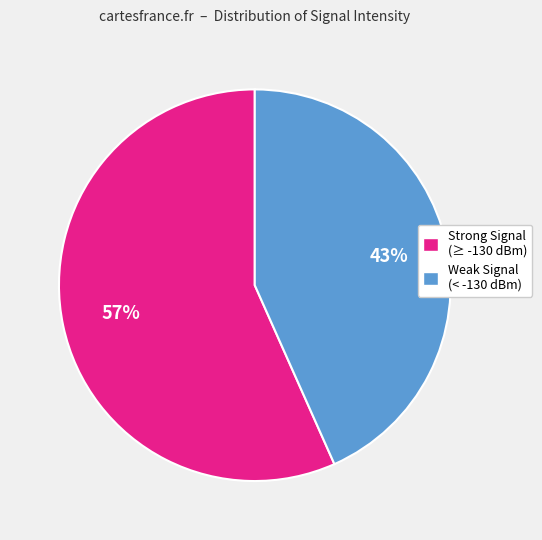

How many slices are in this pie chart?

2